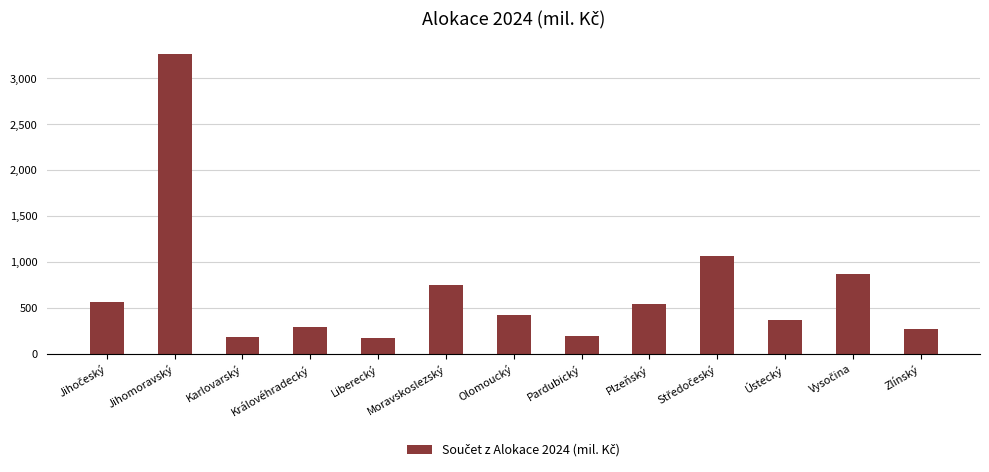

What is the change in value from Liberecký to Zlínský?

+95.3